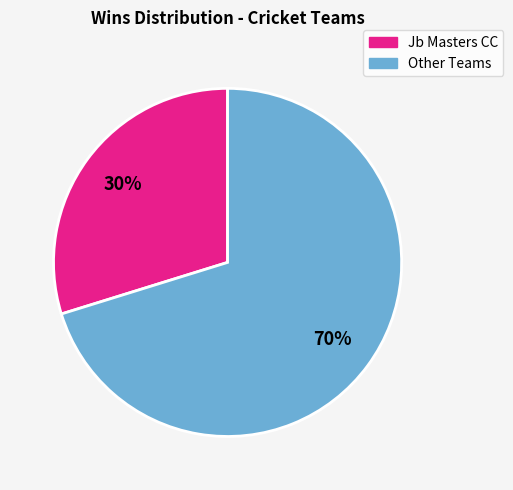

To the nearest percent, what is the average slice percentage?

50%